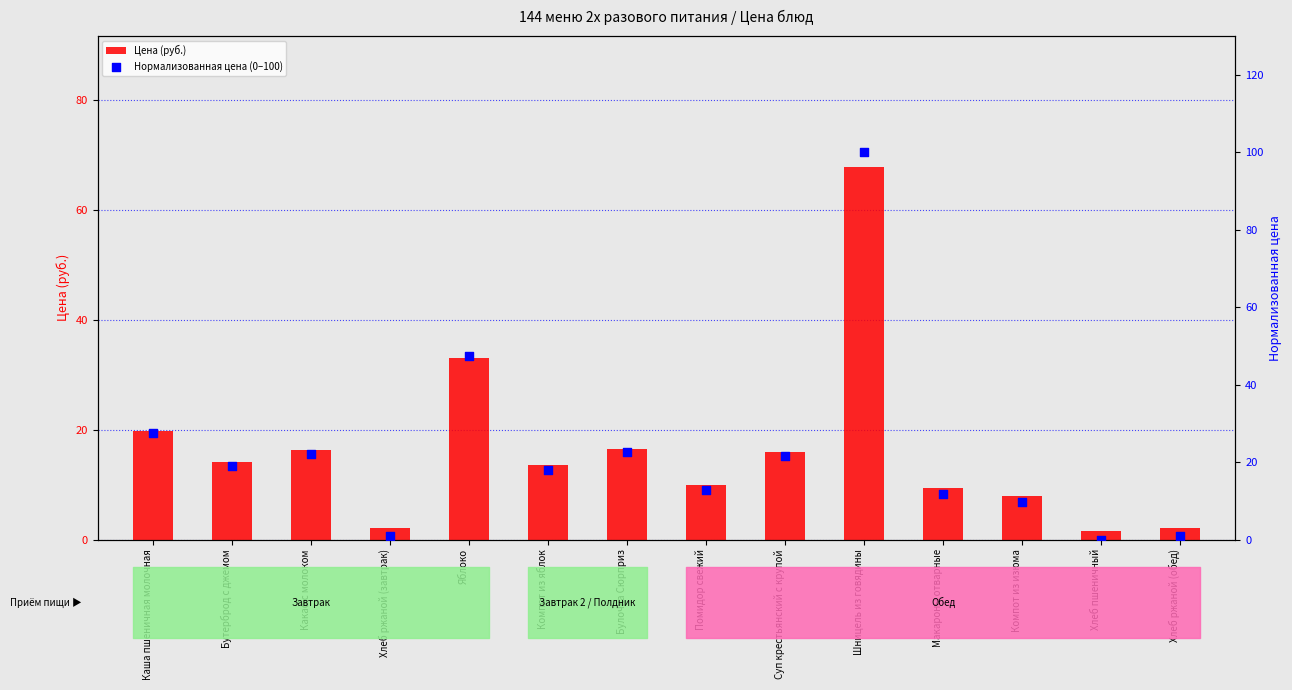

Which series has the largest Y range (max minus min)?

Нормализованная цена (0–100)